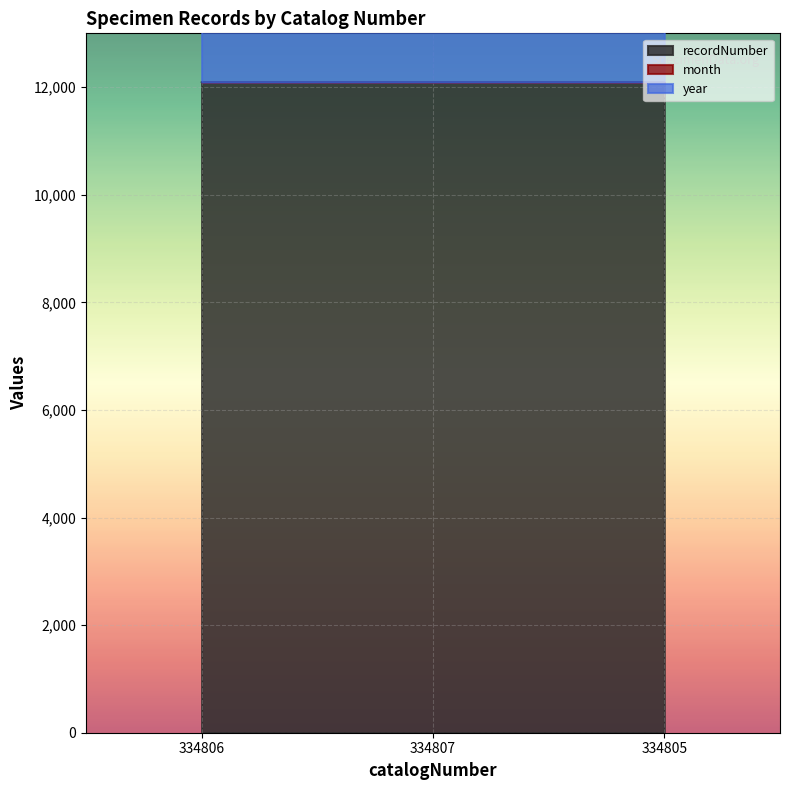

List the labels in order of recordNumber value, largest first.

334807, 334806, 334805